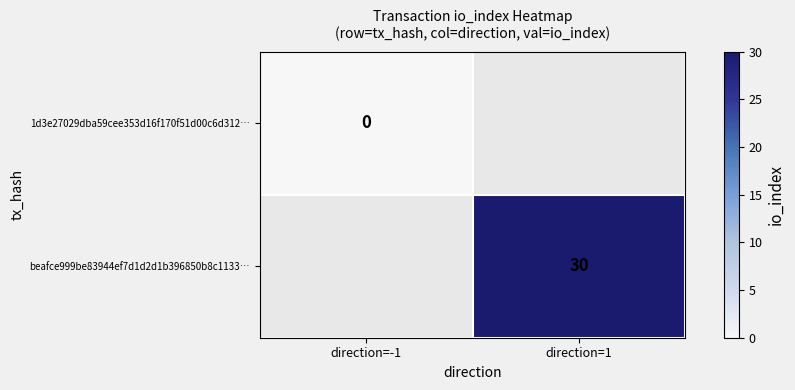

The value of beafce999be83944ef7d1d2d1b396850b8c1133… at direction=1 is 40.8. True or false?

False